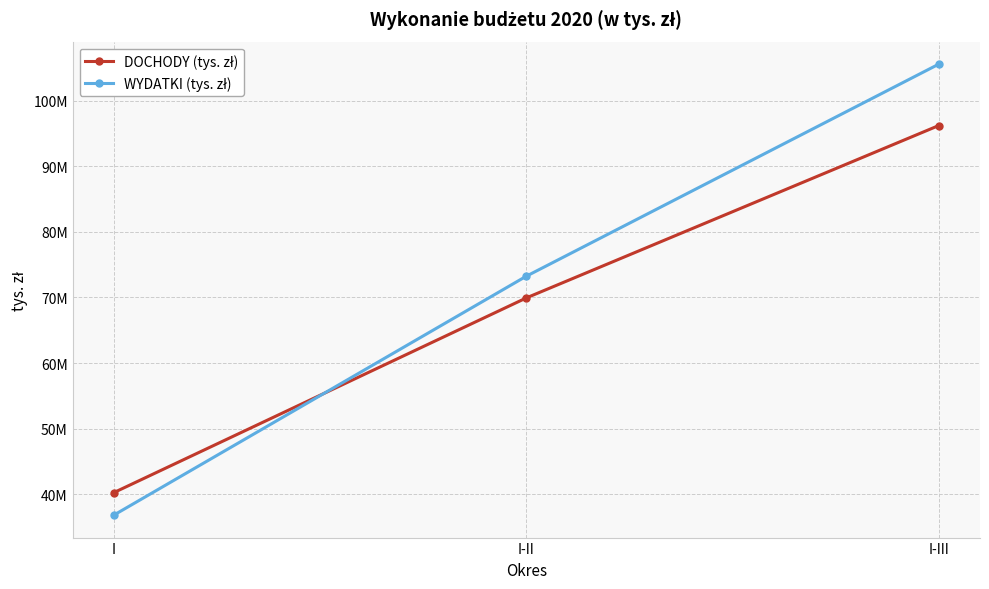

The DOCHODY (tys. zł) series shows 66582365 at I. True or false?

False